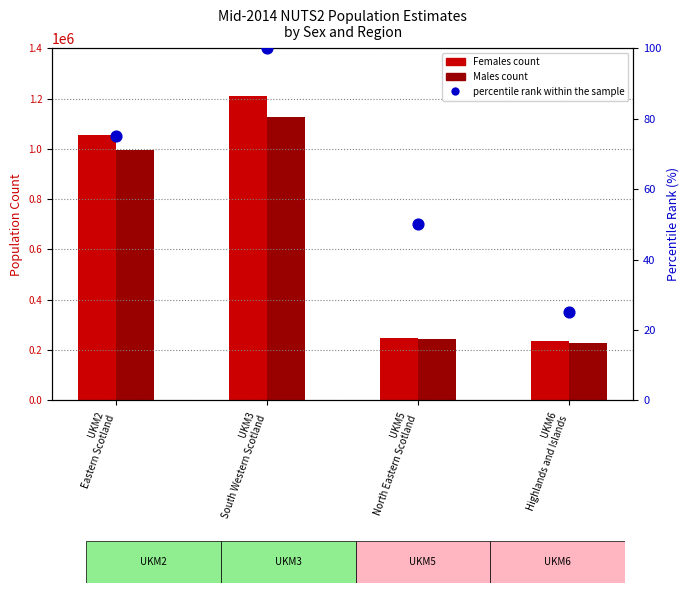

Which series contains the highest Y value?

Females